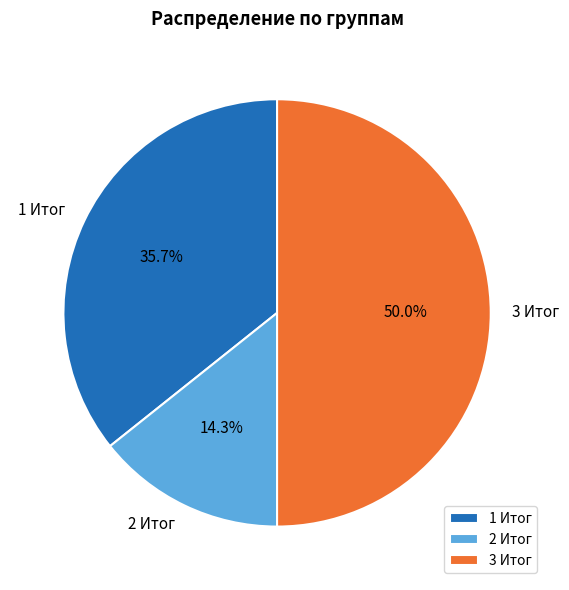

Count the number of slices in the pie.

3